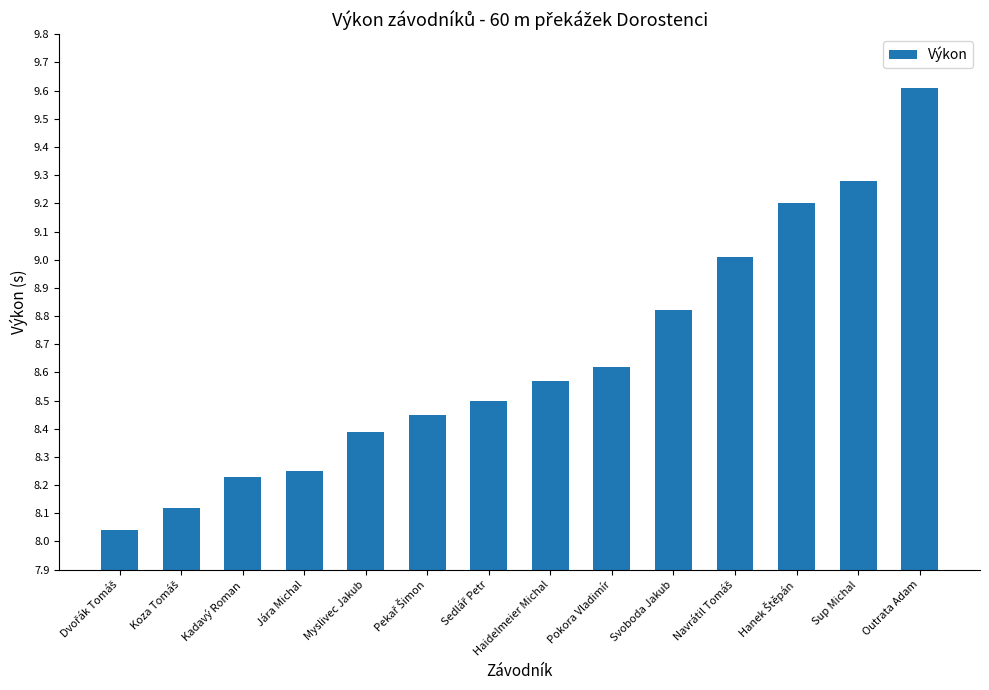

What is the label of the 10th bar from the left?

Svoboda Jakub